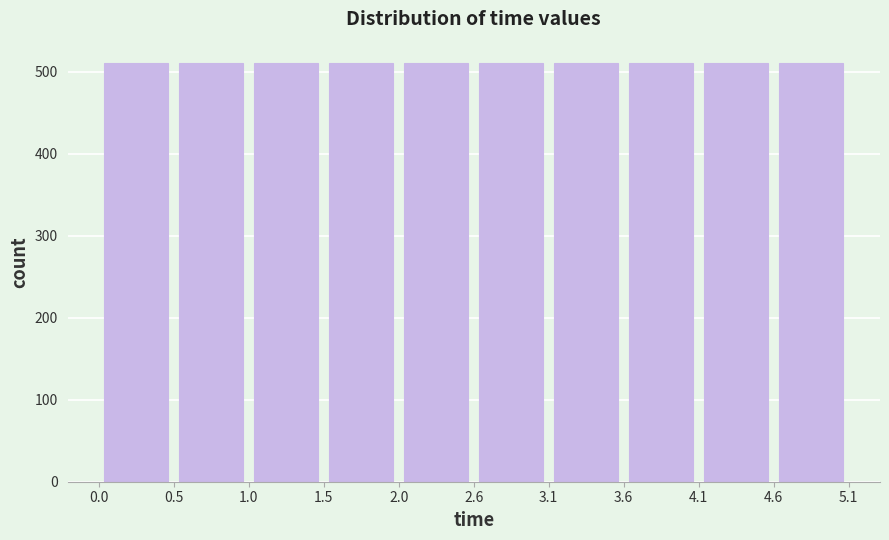

How tall is the bar that spans 0.5 to 1.0 on the x-axis? The values are not printed on the chart, so give them approximately, as read against the axis.

510